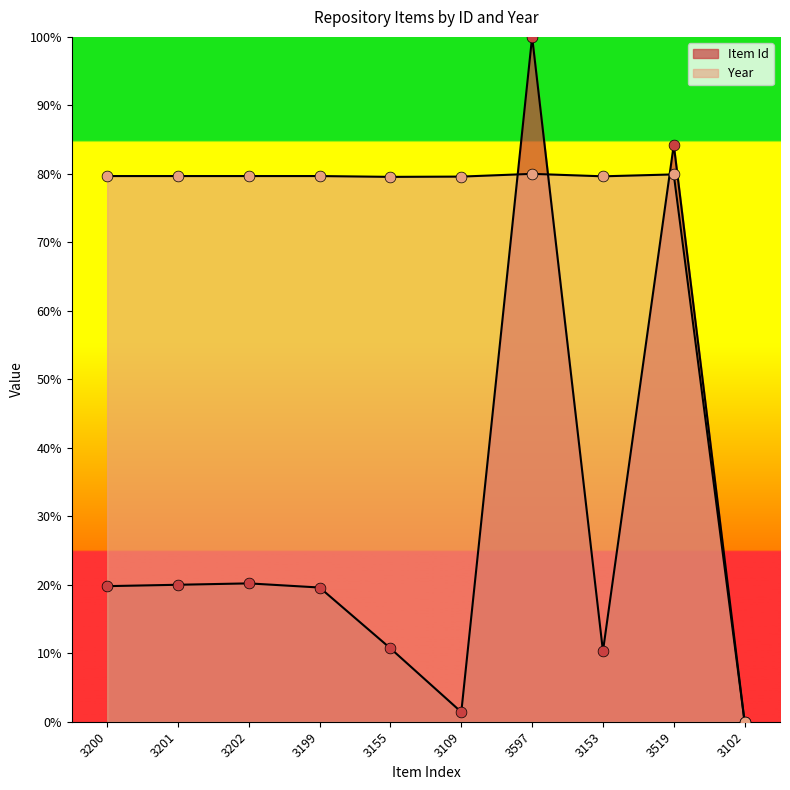

Is the value of Year at 3155 greater than the value of Item Id at 3201?

Yes